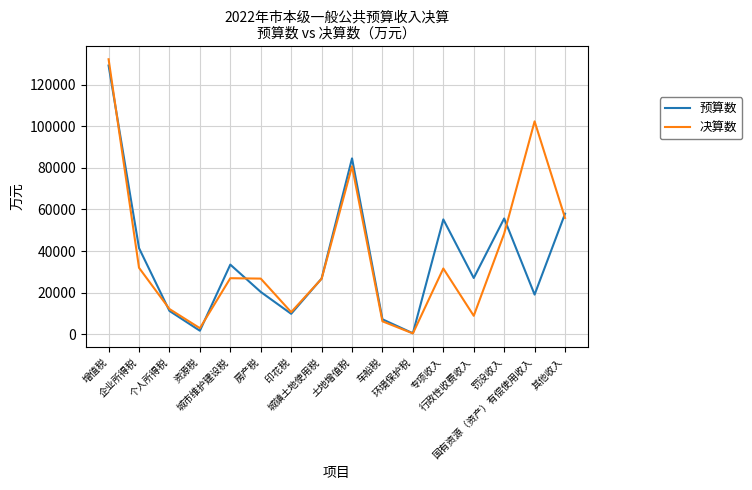

What is the sum of all 决算数 values?

605261